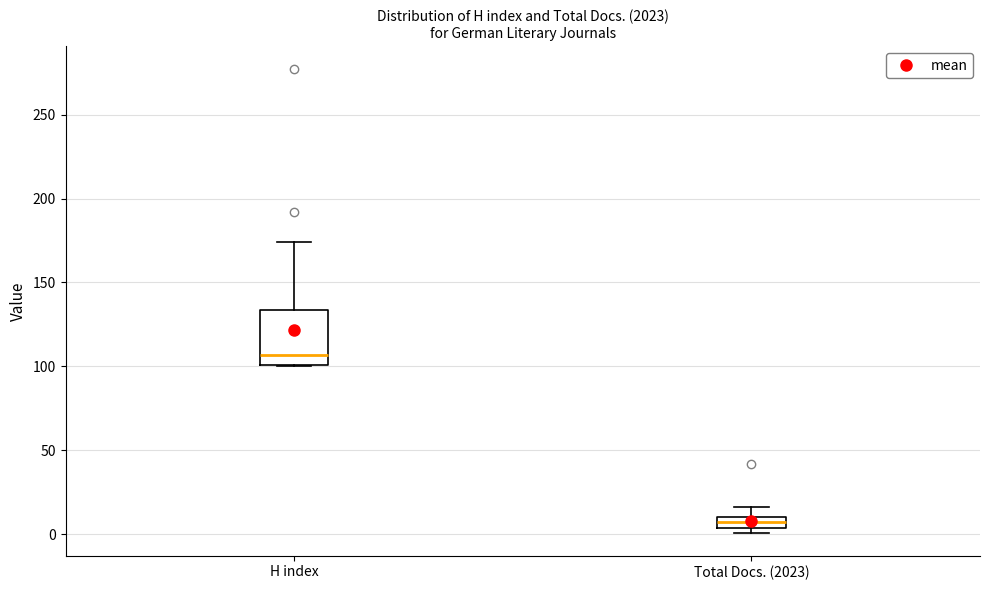

Which box is the tallest, from its lower edge to its upper edge?

H index